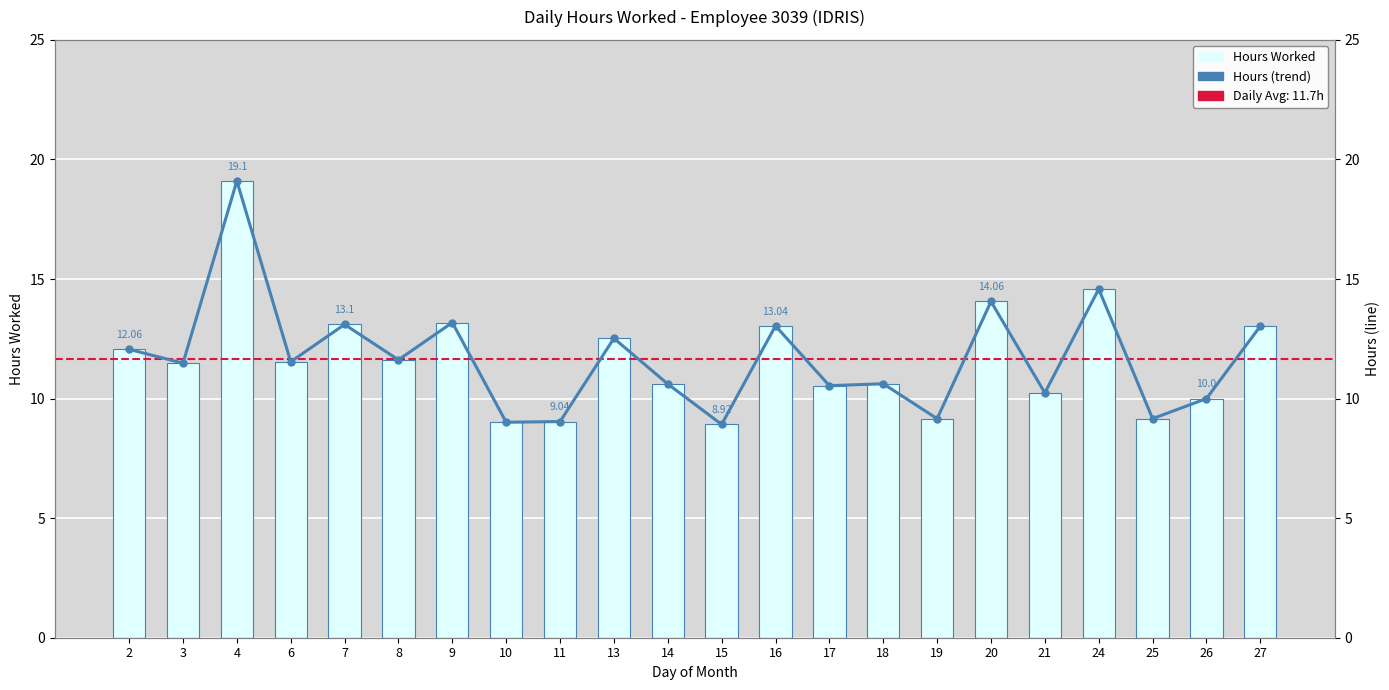

Reading left to right, list all the values displayed in this chart.

Hours Worked: 12.1	11.5	19.1	11.5	13.1	11.6	13.2	9.0	9.0	12.5	10.6	8.9	13.0	10.5	10.6	9.2	14.1	10.2	14.6	9.2	10.0	13.0
Hours (trend): 12.1	11.5	19.1	11.5	13.1	11.6	13.2	9.0	9.0	12.5	10.6	8.9	13.0	10.5	10.6	9.2	14.1	10.2	14.6	9.2	10.0	13.0